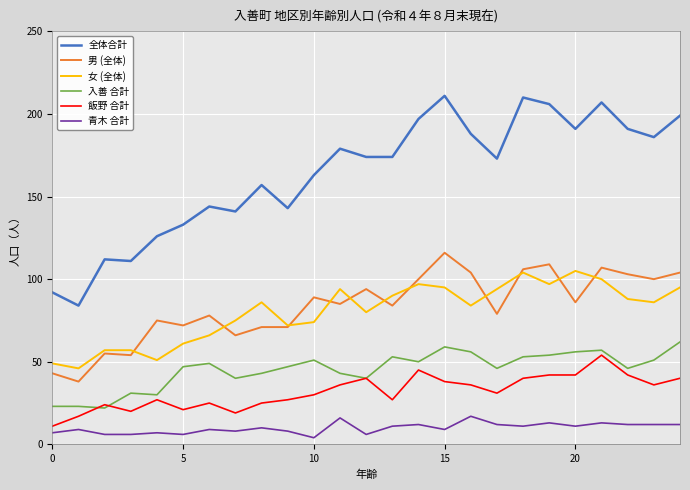

Which series has the largest range (max minus min)?

全体合計